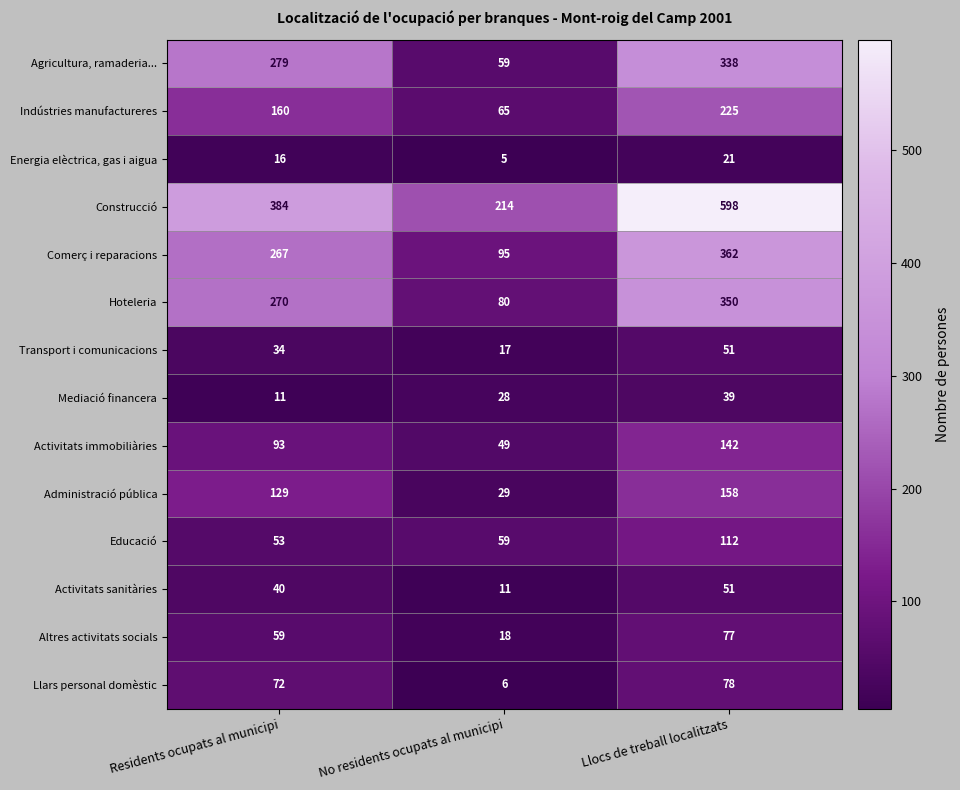

What is the average value of the Agricultura, ramaderia... series?

225